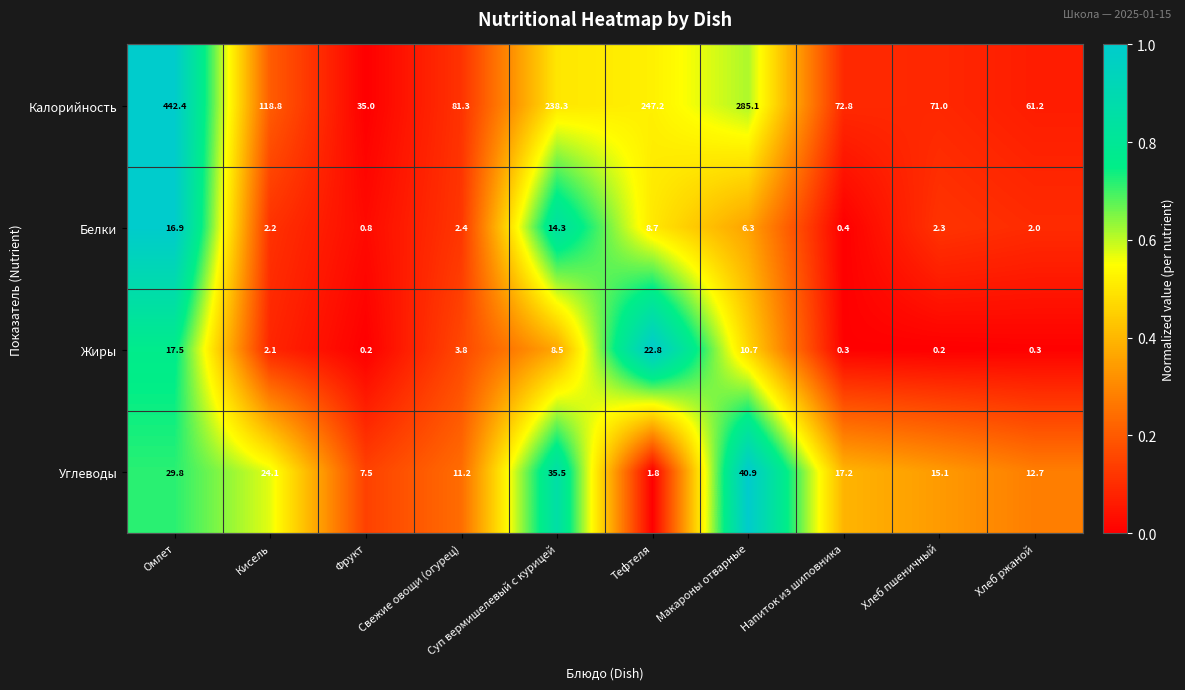

Which series has the largest total across all categories?

Калорийность